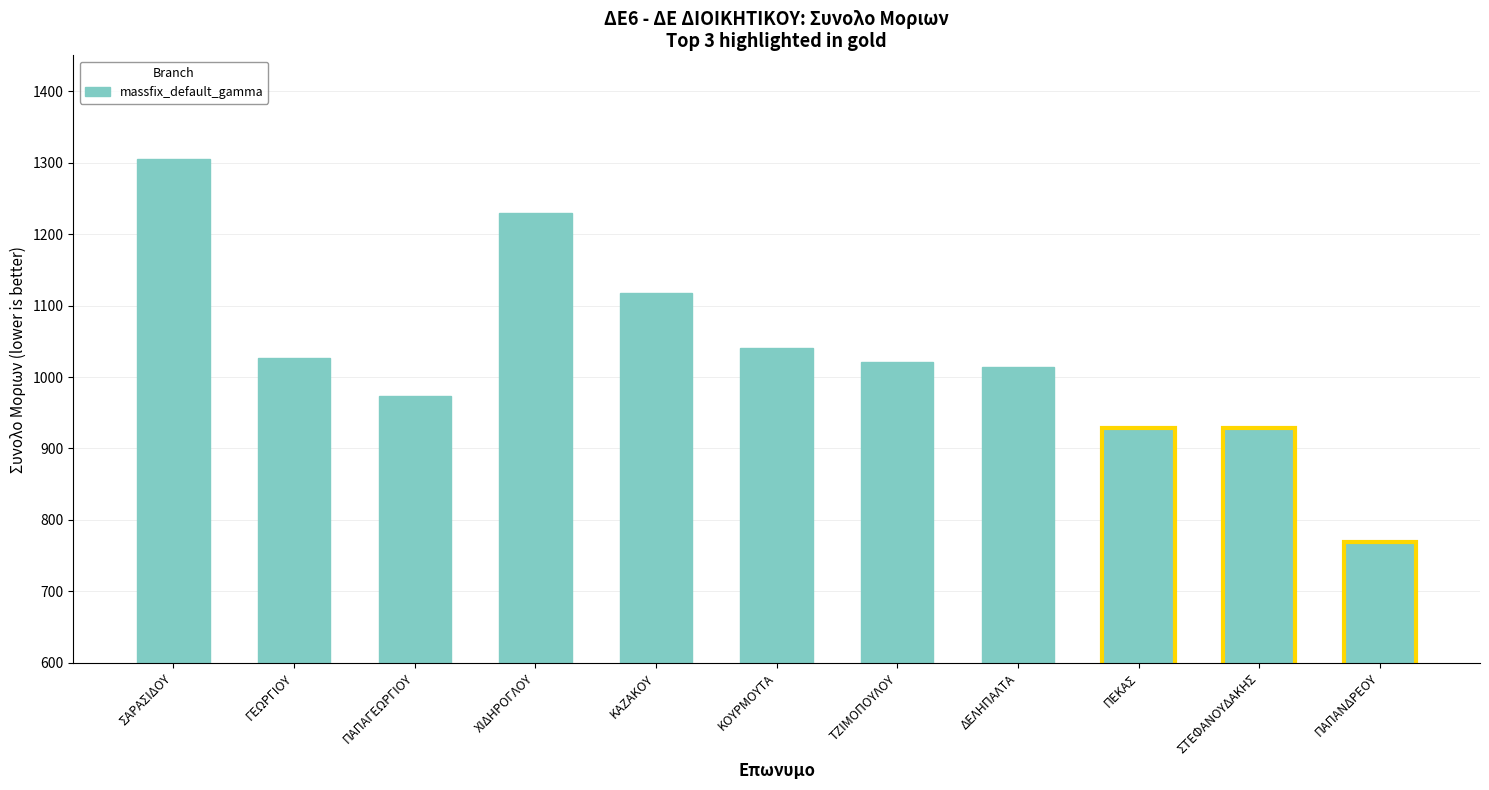

What is the maximum value shown in the chart?

1305.0